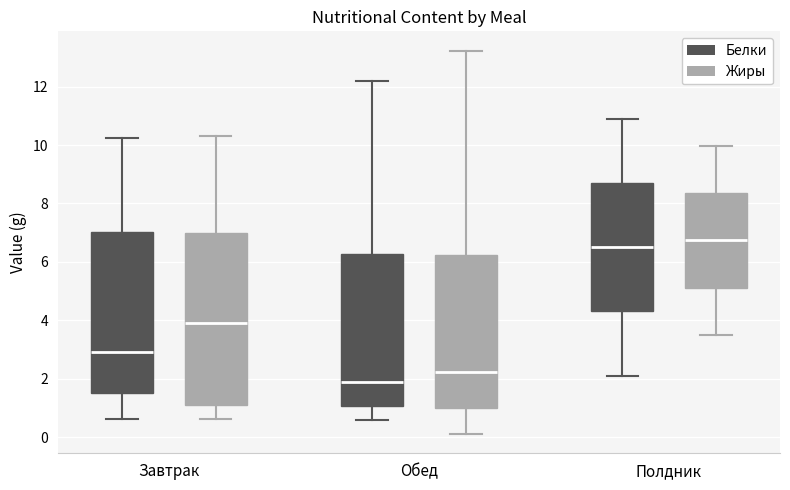

Which box has the lowest median line?

Обед (Белки)